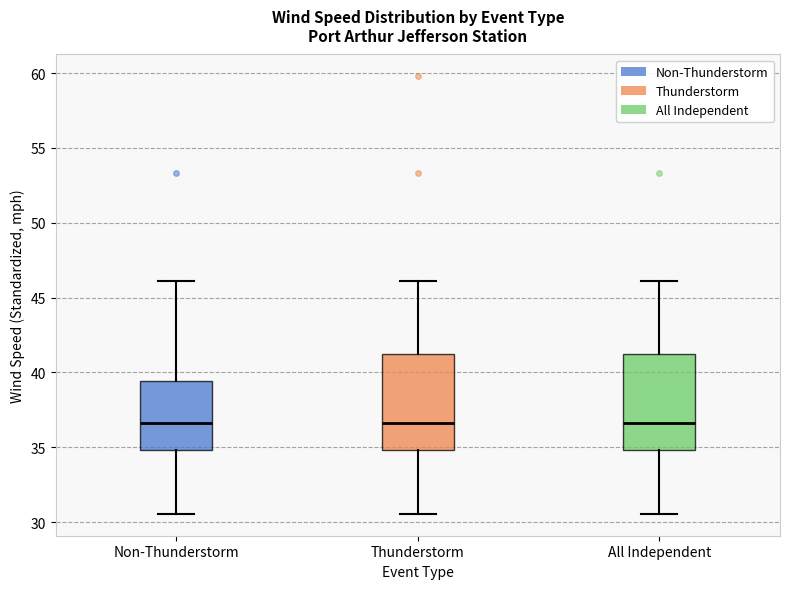

Reading left to right, transcribe this box plot: for each box, give where its median line is, the range the box spans, and where its two whiskers end, as read against the y-axis. The values are not printed on the chart, so give them approximately, as read against the axis.

Non-Thunderstorm: median 36.5, box 35.0 to 39.5, whiskers 30.5 to 46.0
Thunderstorm: median 36.5, box 35.0 to 41.0, whiskers 30.5 to 46.0
All Independent: median 36.5, box 35.0 to 41.0, whiskers 30.5 to 46.0